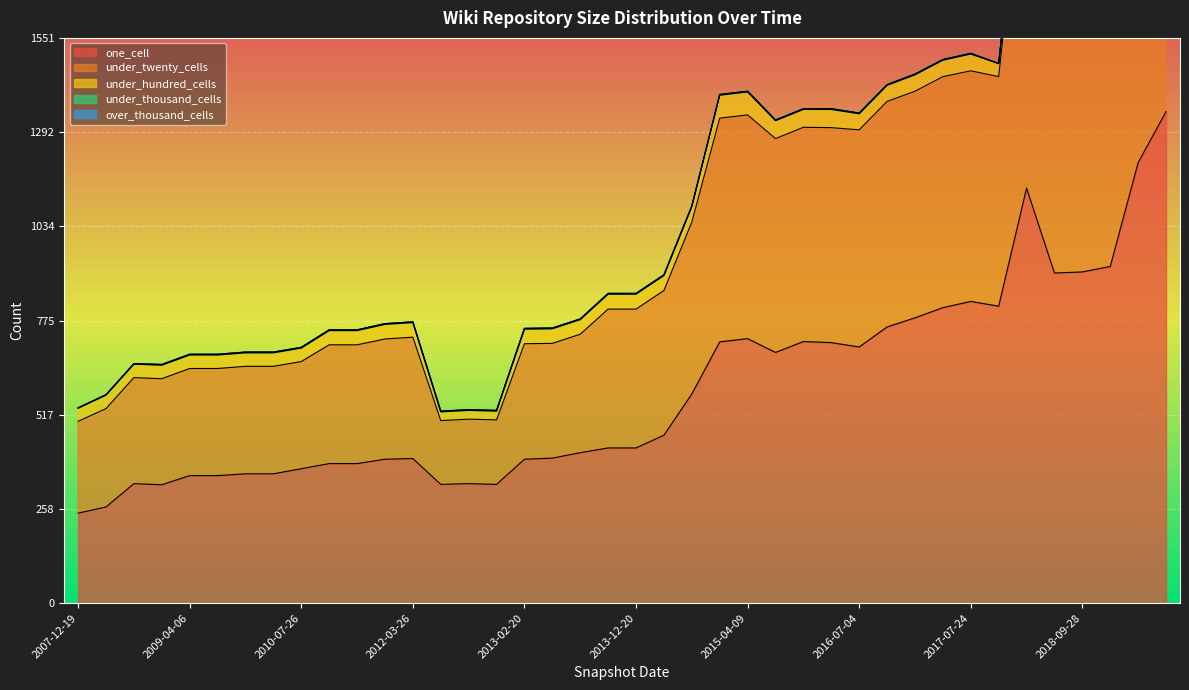

The over_thousand_cells series shows 0 at 2012-03-26. True or false?

True